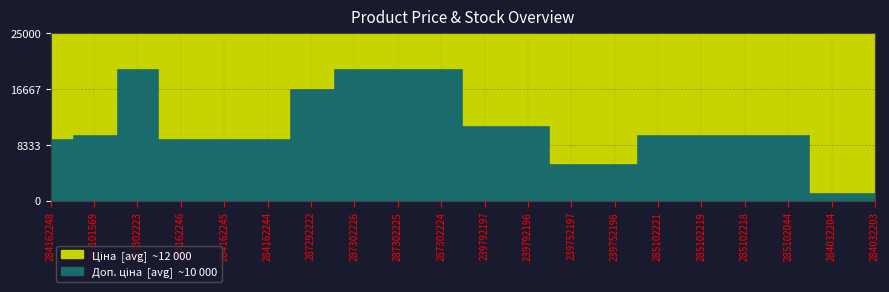

What is the sum of the Ціна values at 285102219 and 284032203?

10443.9